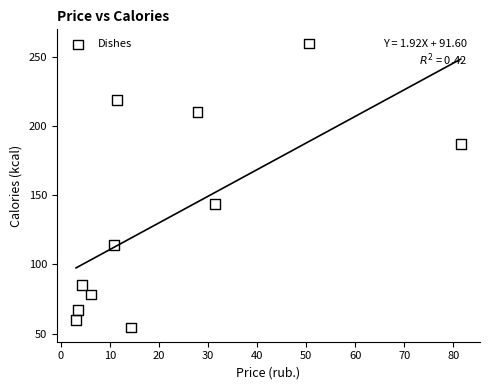

What Y value in the scatter plot is closest to 156?

143.7